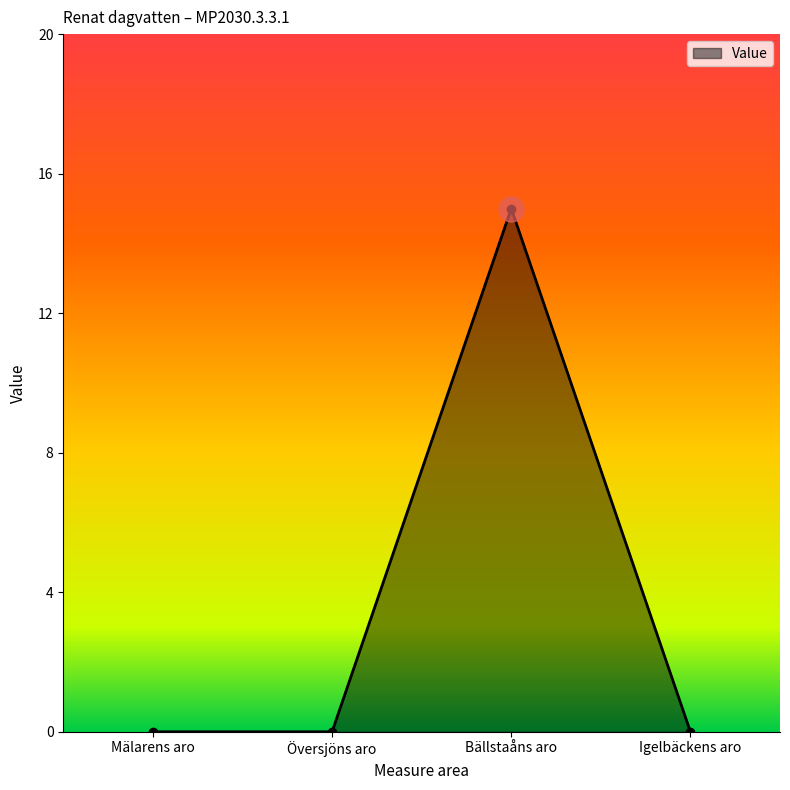

What position from the right is Översjöns aro?

3